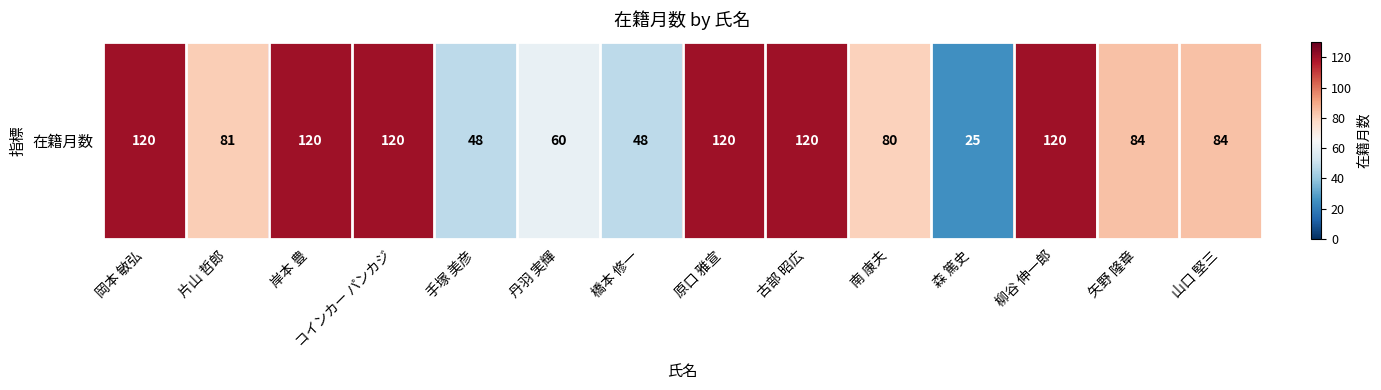

What is the average value?

88